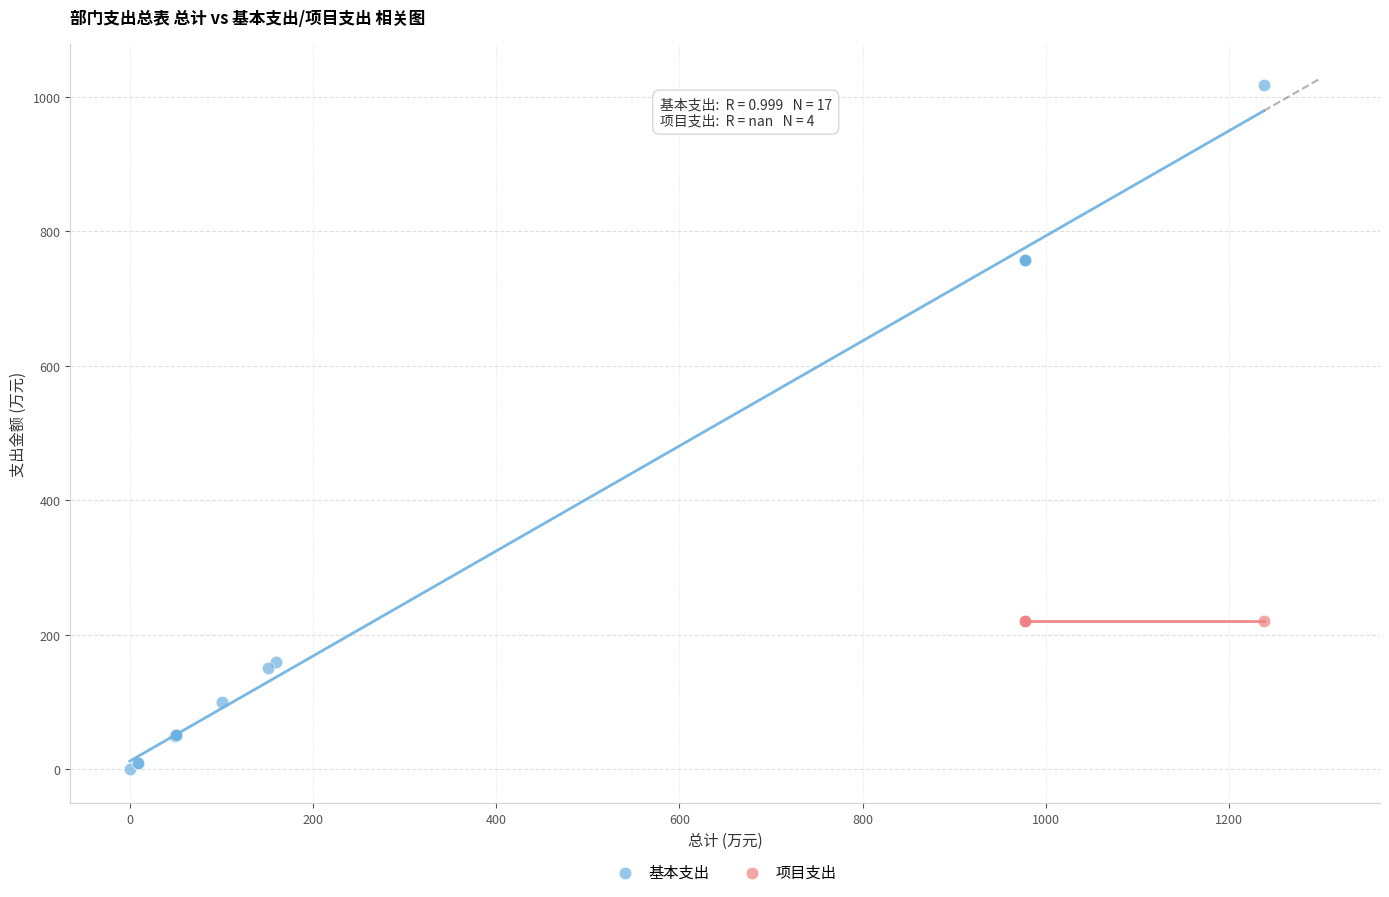

Which series contains the highest Y value?

基本支出